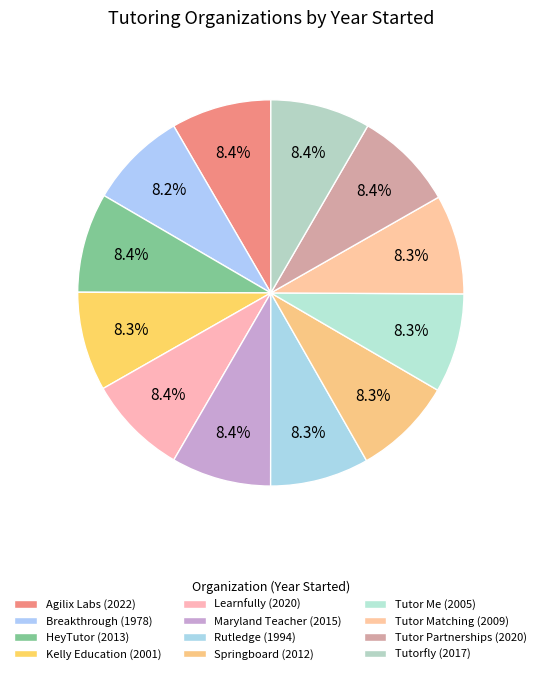

Do Springboard (2012) and Rutledge (1994) together represent more than half of the pie?

No